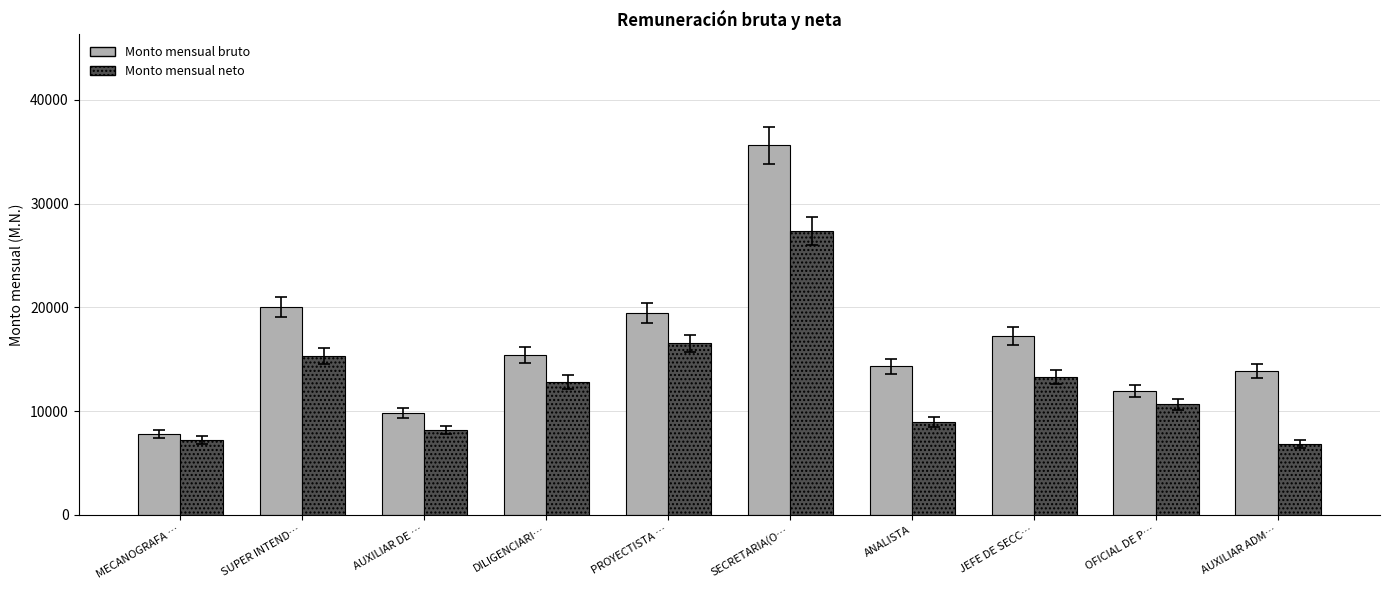

What is the sum of all Monto mensual neto values?

127150.0